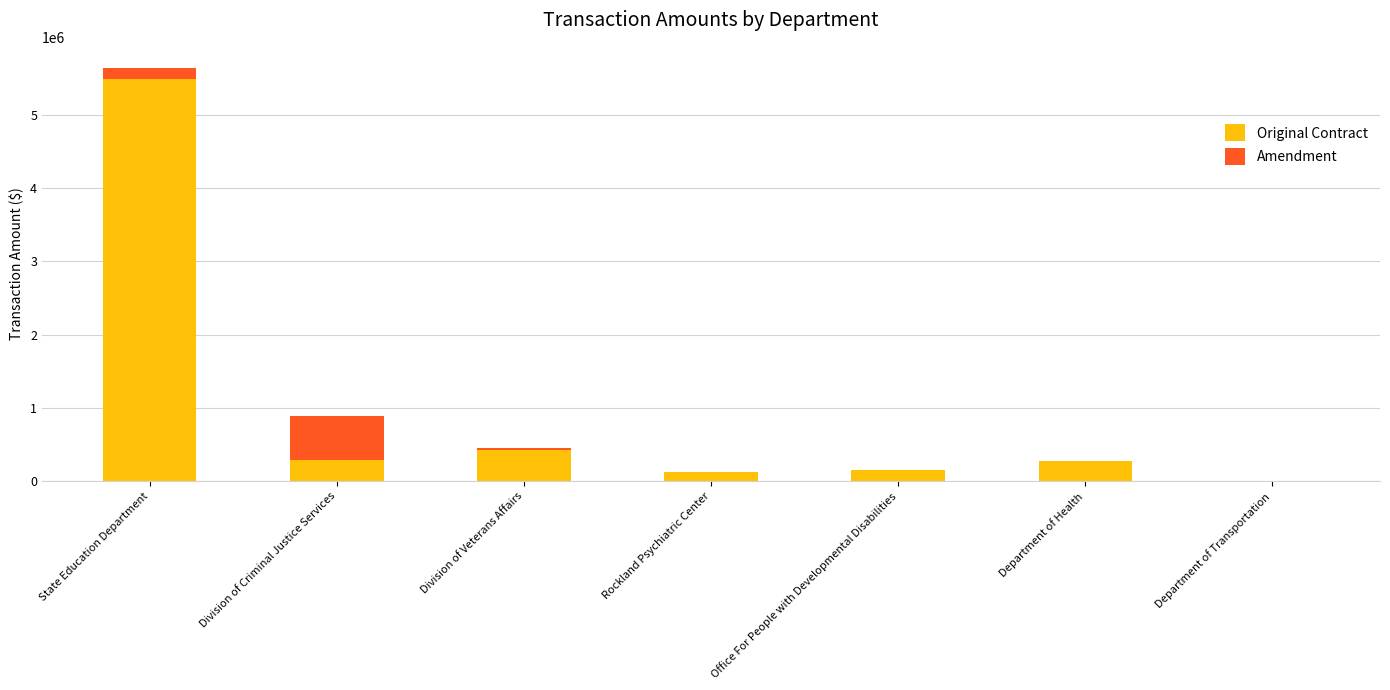

What is the highest value of the Original Contract series?

5483766